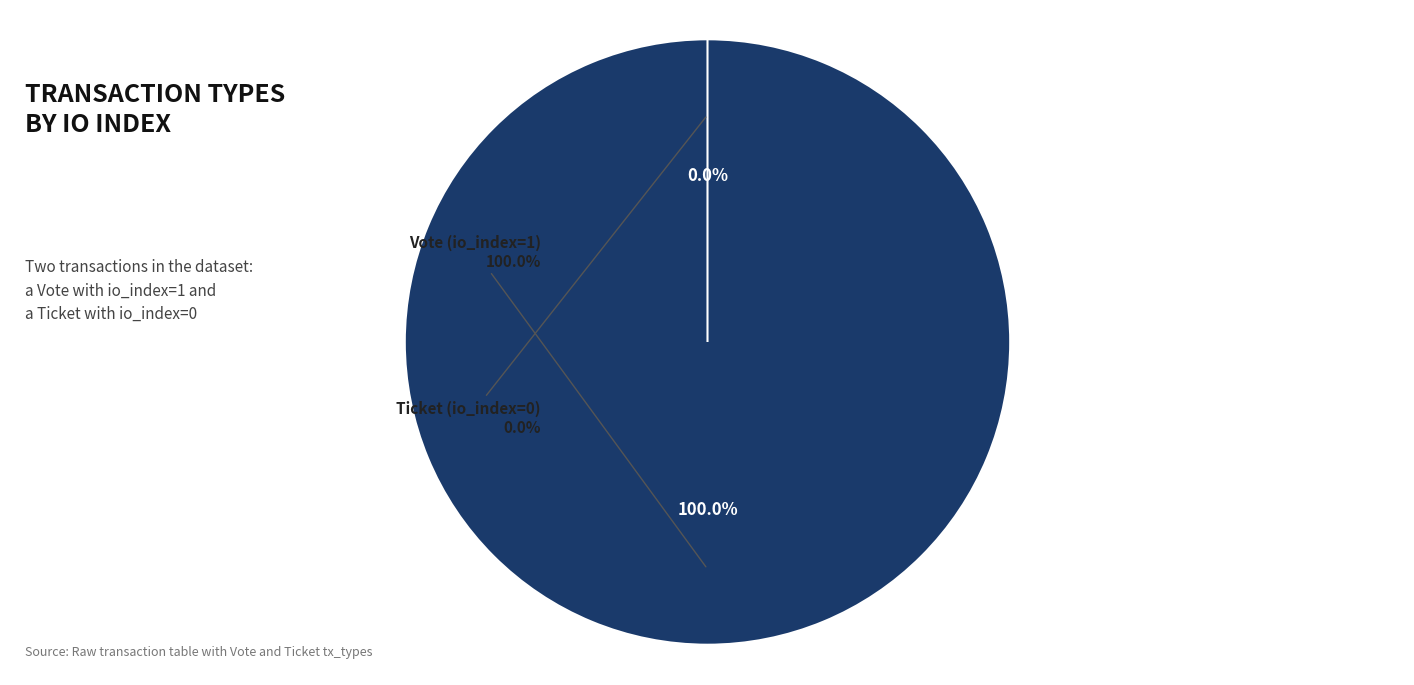

What is the majority slice?

Vote (io_index=1)